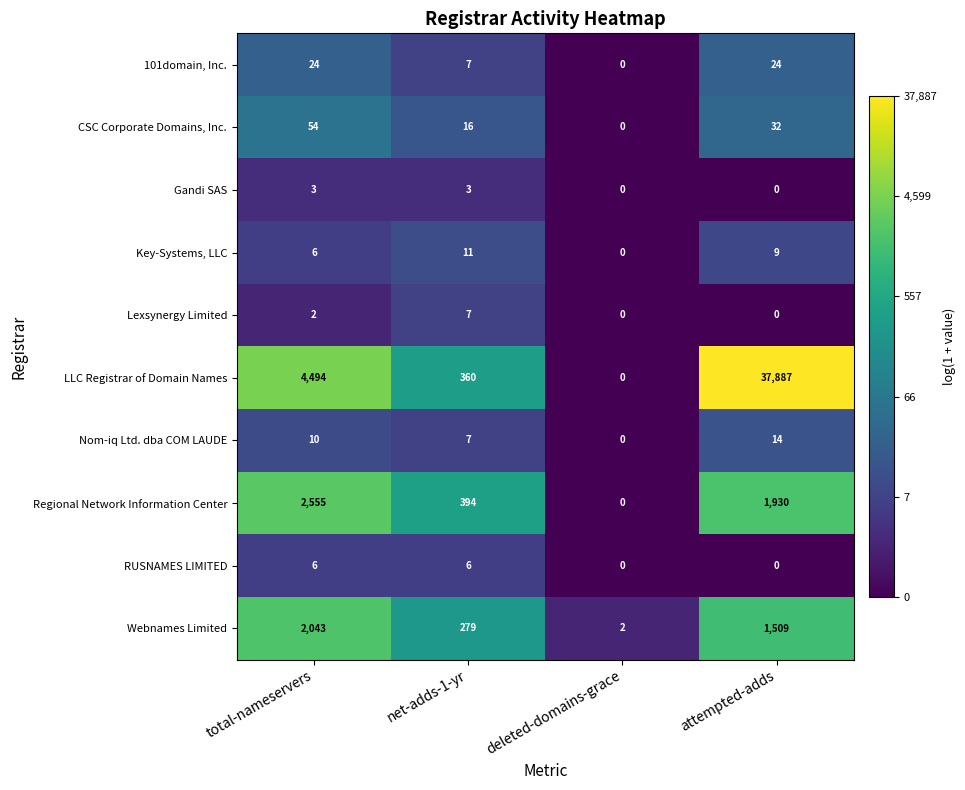

Which category has the lowest value in the Regional Network Information Center series?

deleted-domains-grace